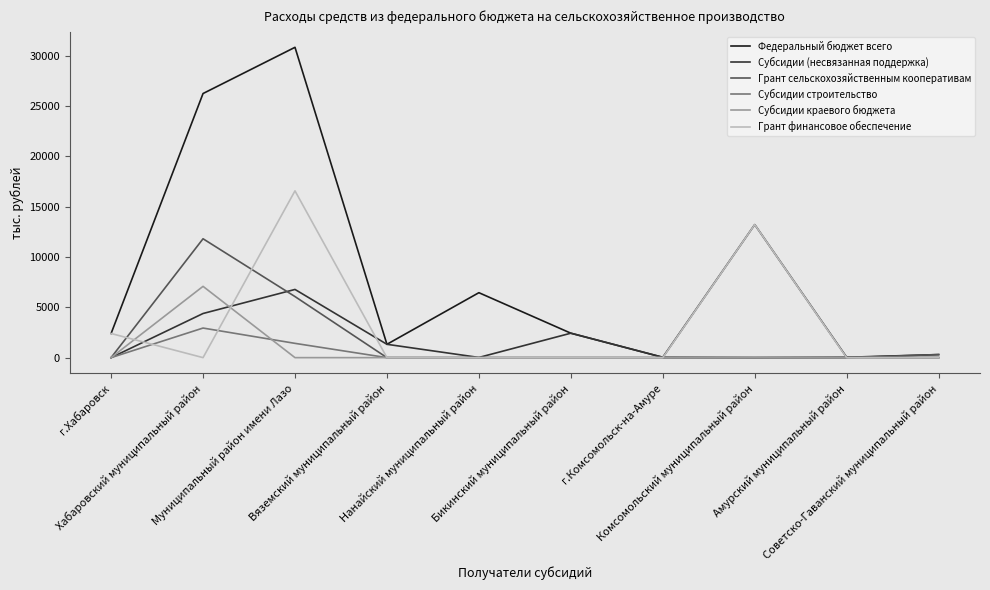

How many categories are shown in the chart?

10